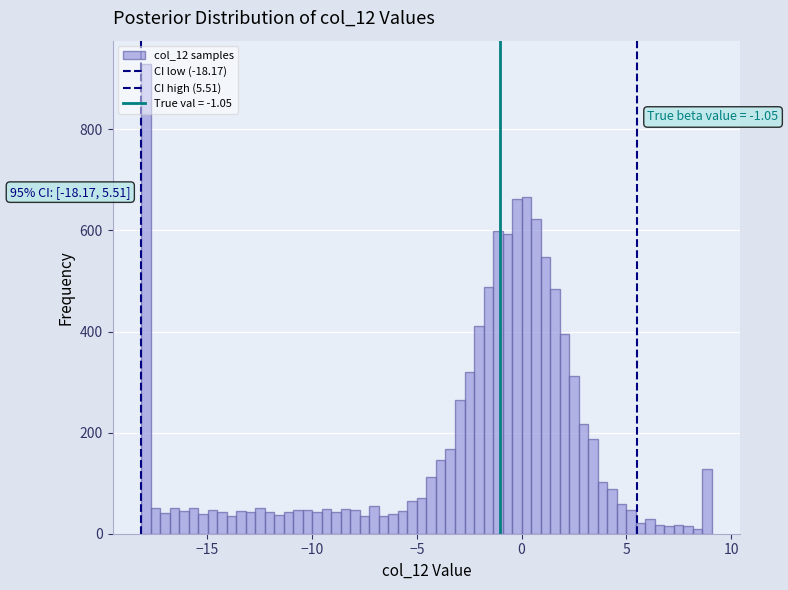

Read against the x-axis, roughly where is the centre of the tallest bar?

-18.0